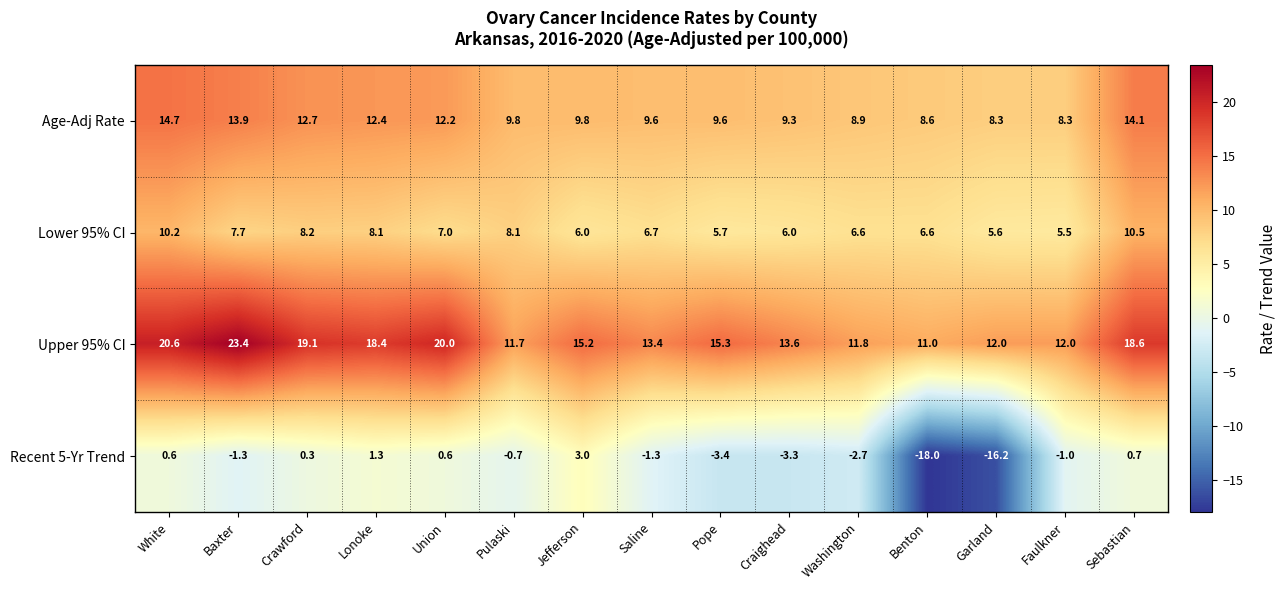

Rank the series by their average value, from lowest to highest.

Recent 5-Yr Trend, Lower 95% CI, Age-Adj Rate, Upper 95% CI